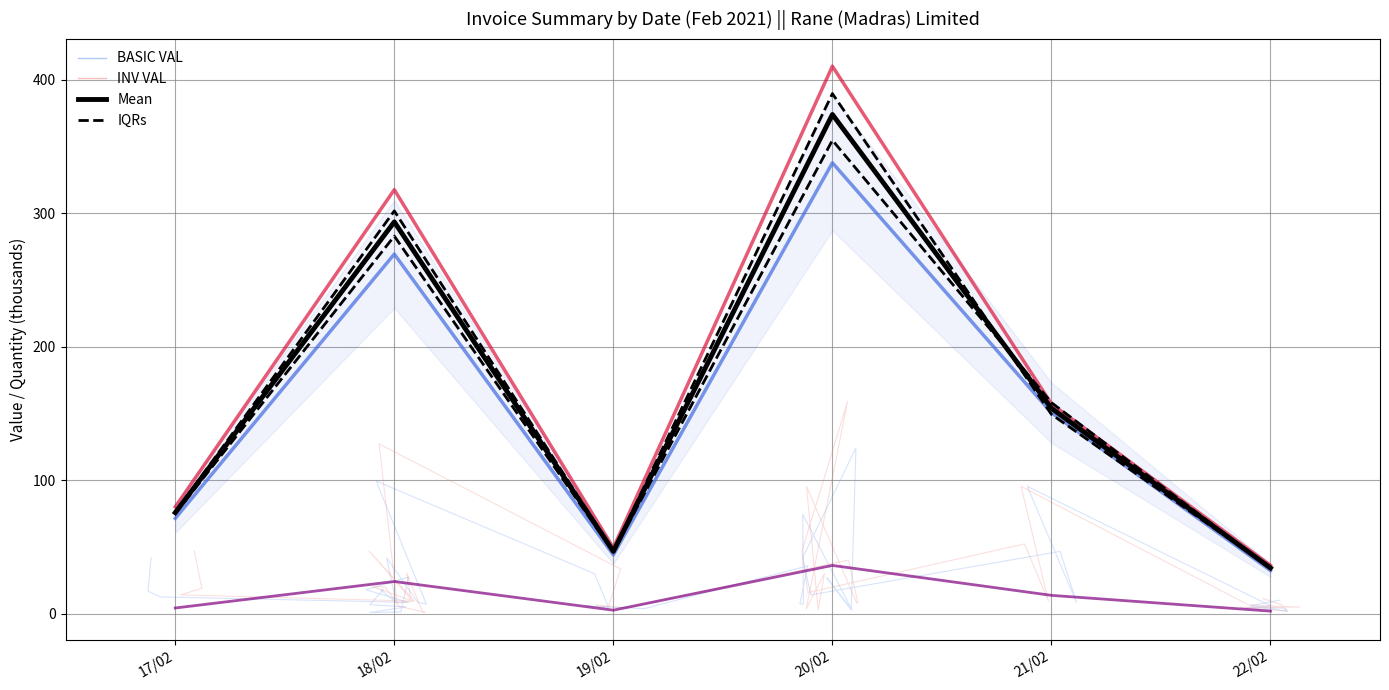

Which series changed the most between 18/02 and 20/02?

INV VAL (agg, k)